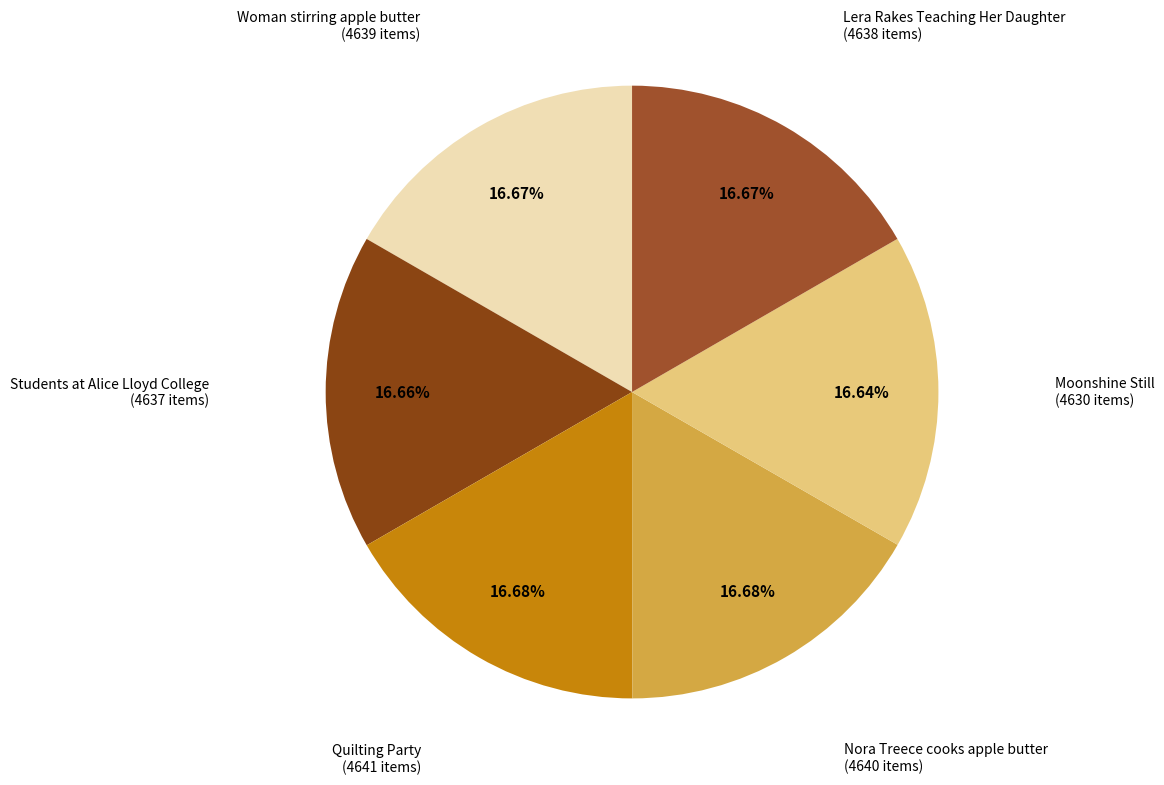

How many segments does this pie chart have?

6